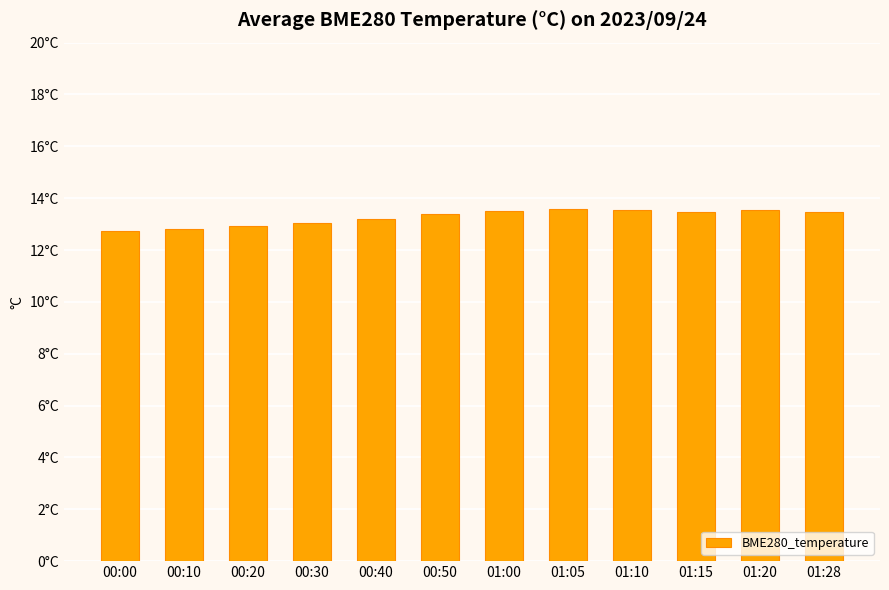

Reading left to right, list all the values displayed in this chart.

12.7	12.8	12.9	13.0	13.2	13.4	13.5	13.6	13.6	13.5	13.5	13.4